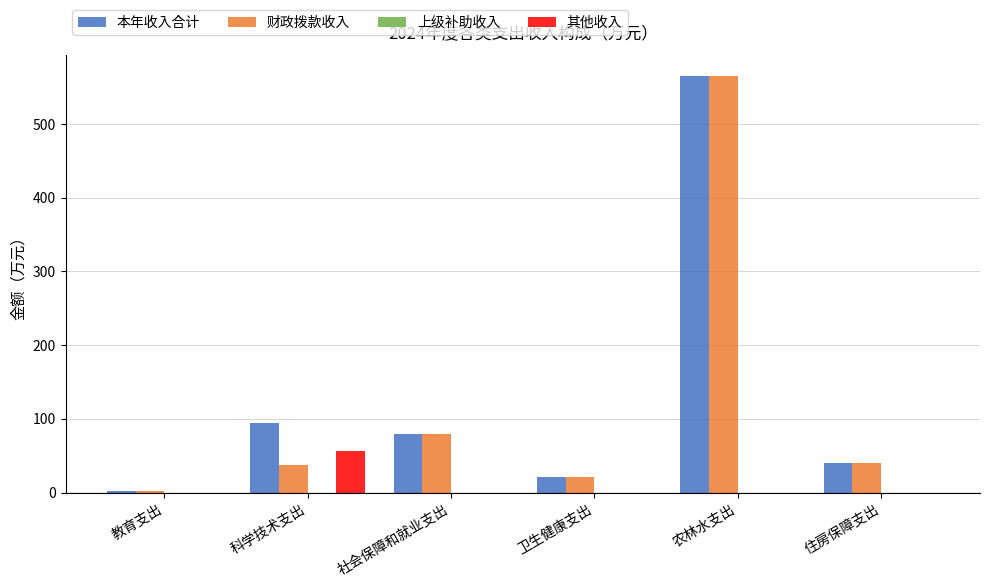

What is the sum of all 其他收入 values?

57.1